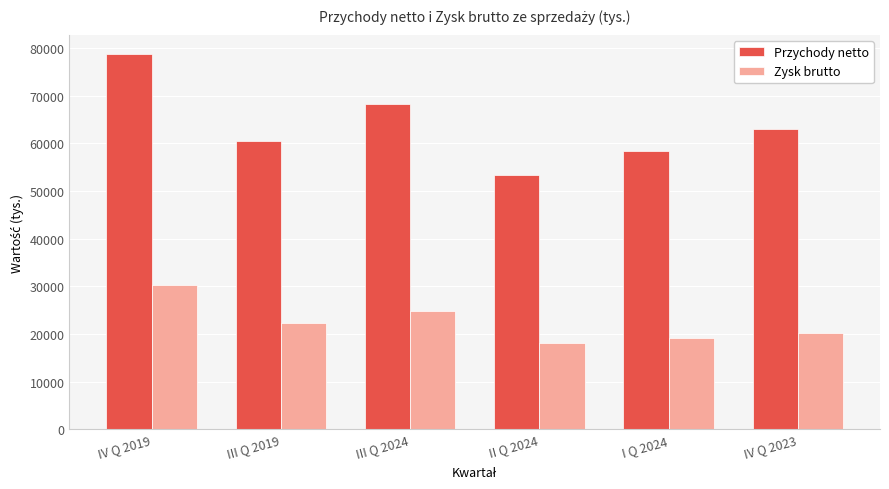

What is the difference between the Przychody netto values at III Q 2024 and II Q 2024?

14896